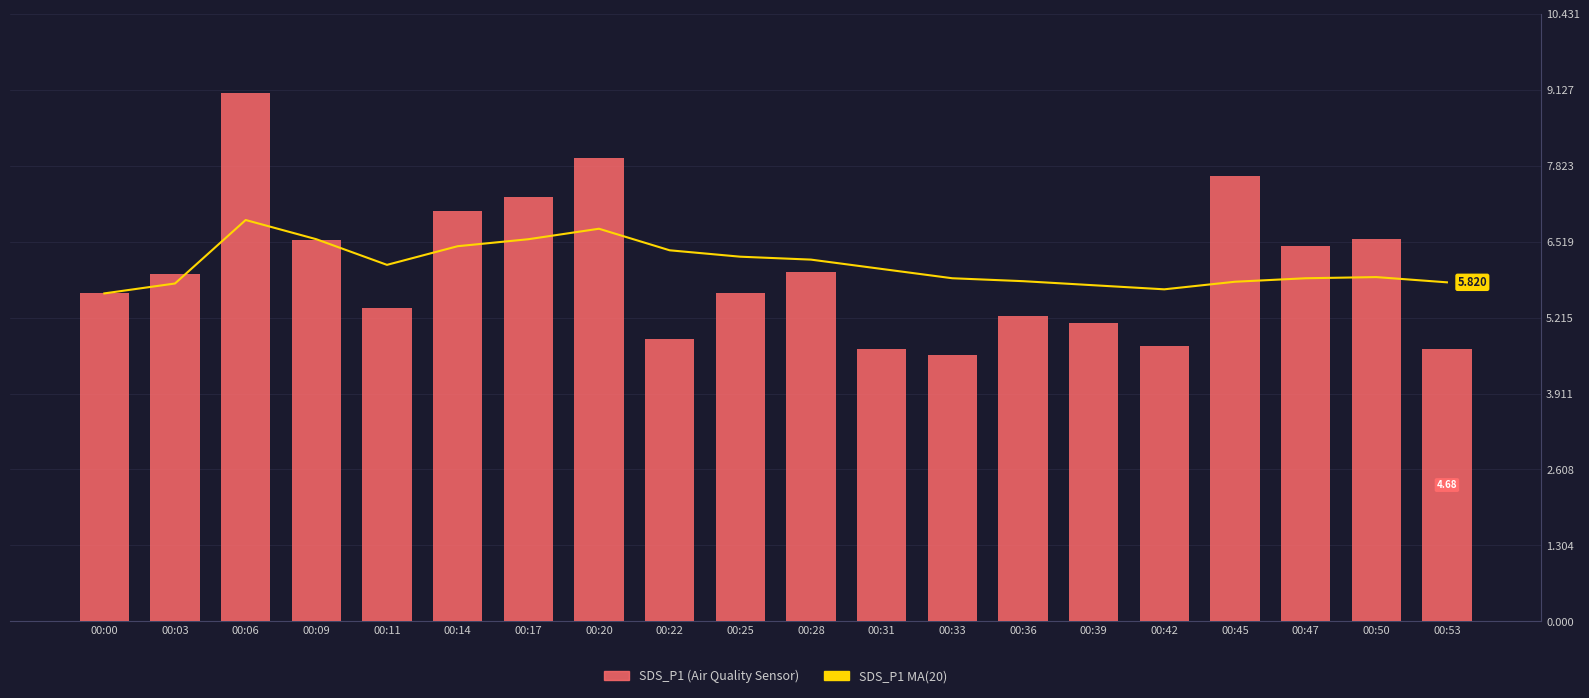

What is the difference between the SDS_P1 MA(20) values at 00:33 and 00:17?

0.7